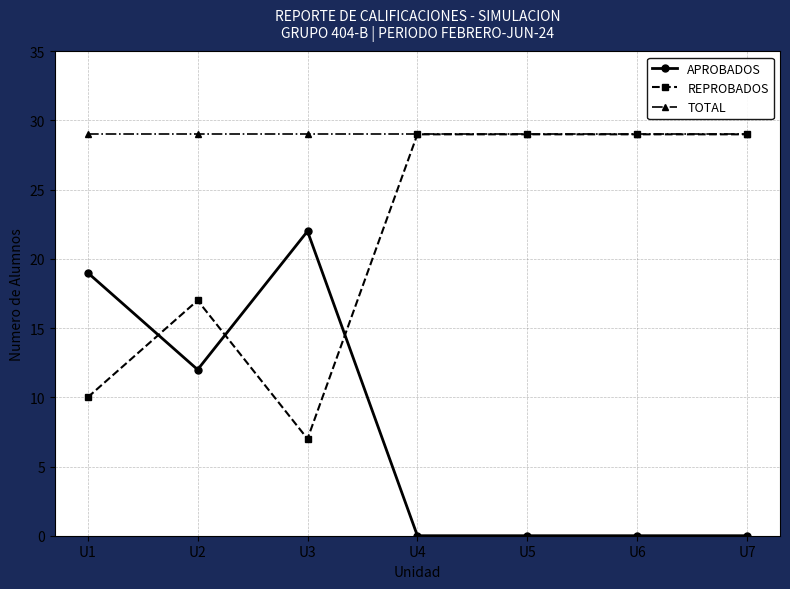

Where is the first local maximum for REPROBADOS?

U2